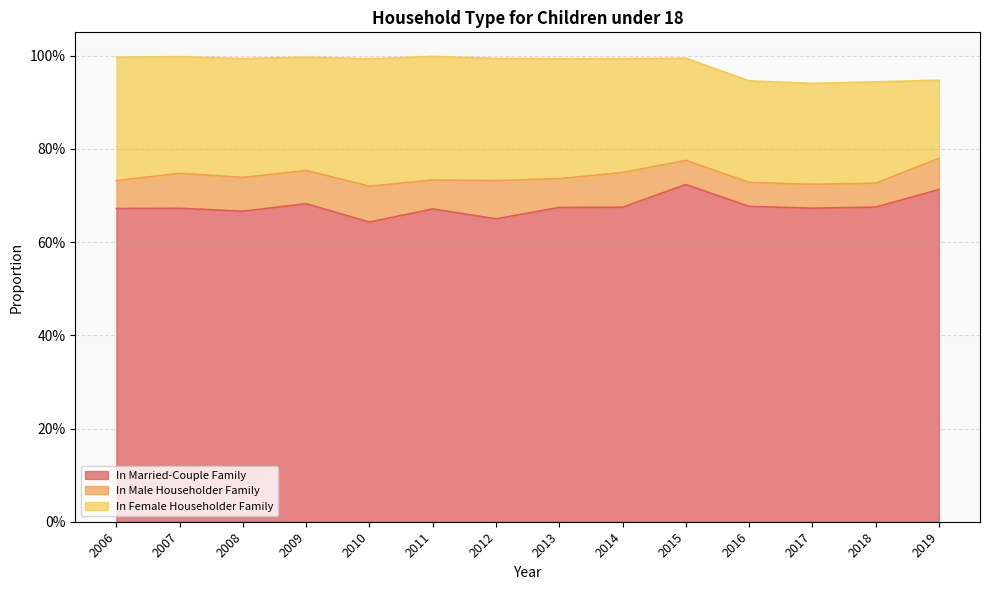

How many lines are shown in the chart?

3